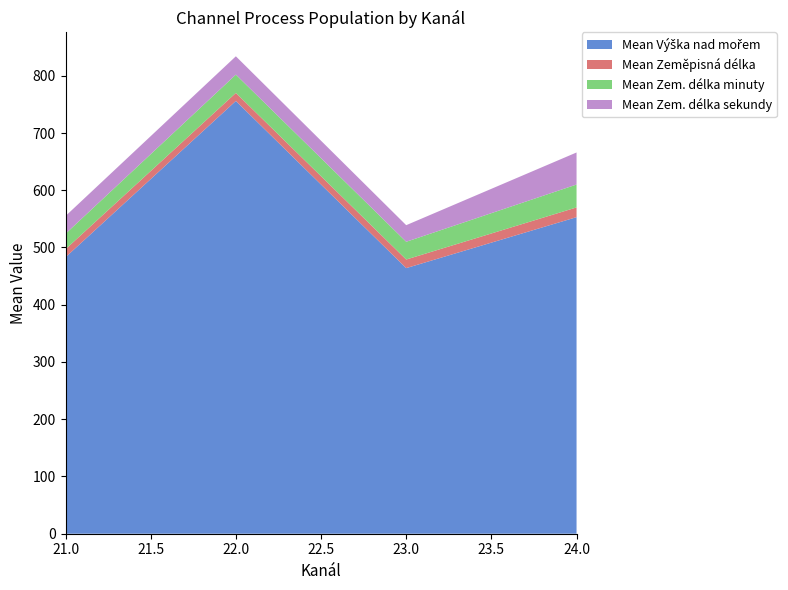

At which category is the sum across all series the highest?

22.0